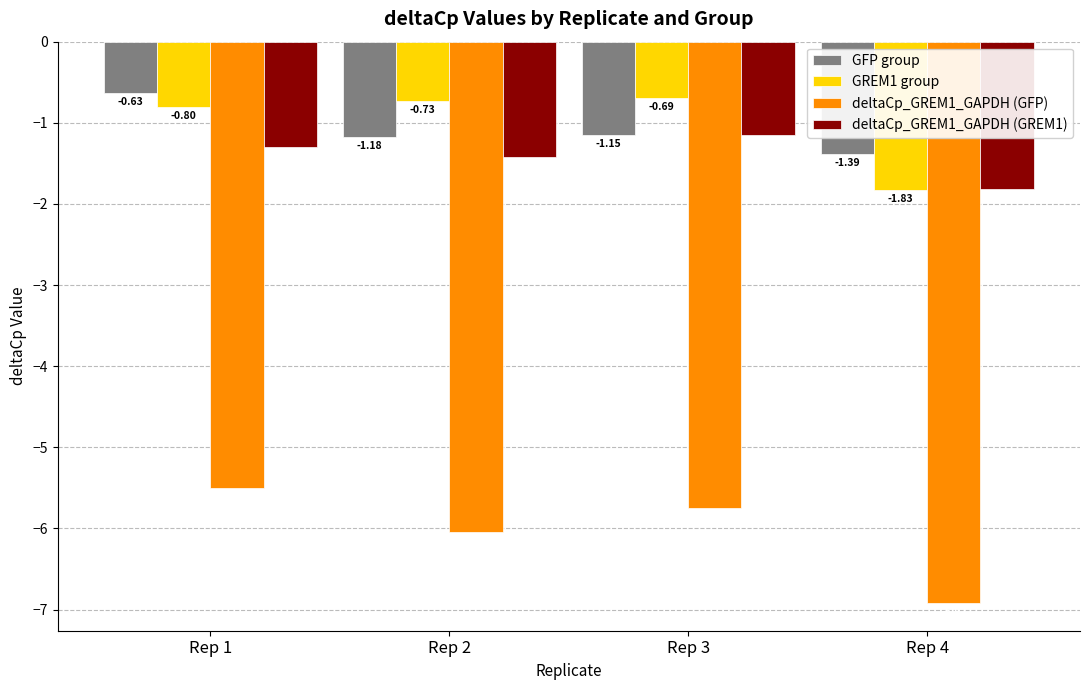

At which category is the sum across all series the highest?

Rep 1